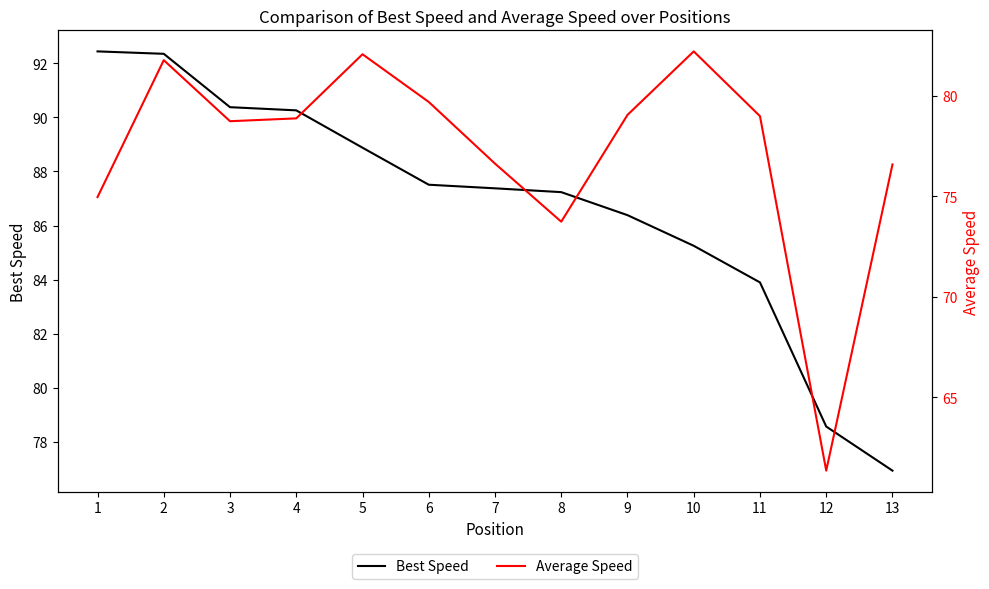

At how many categories does at least one series exceed 75?

13